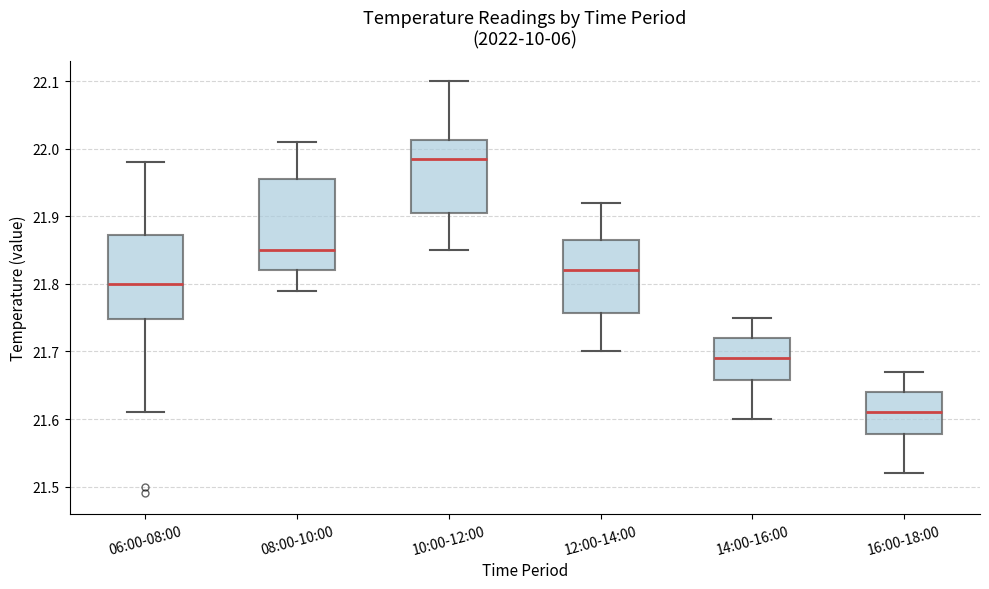

Which box has the lowest median line?

16:00-18:00